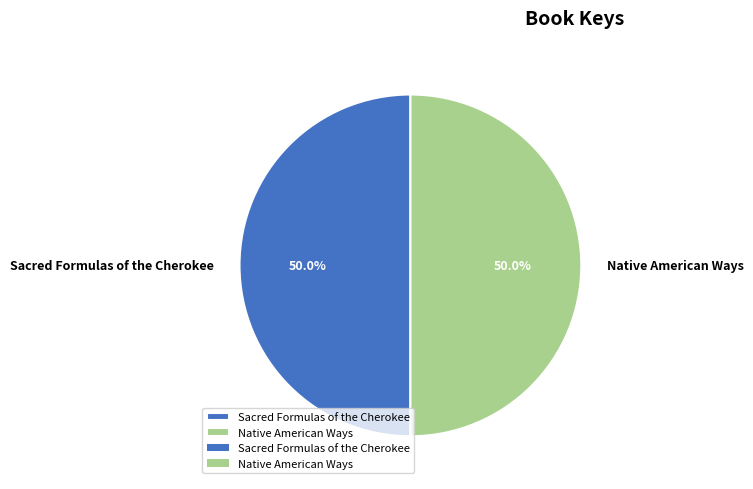

Combined, what portion of the pie is Sacred Formulas of the Cherokee and Native American Ways?

100.0%